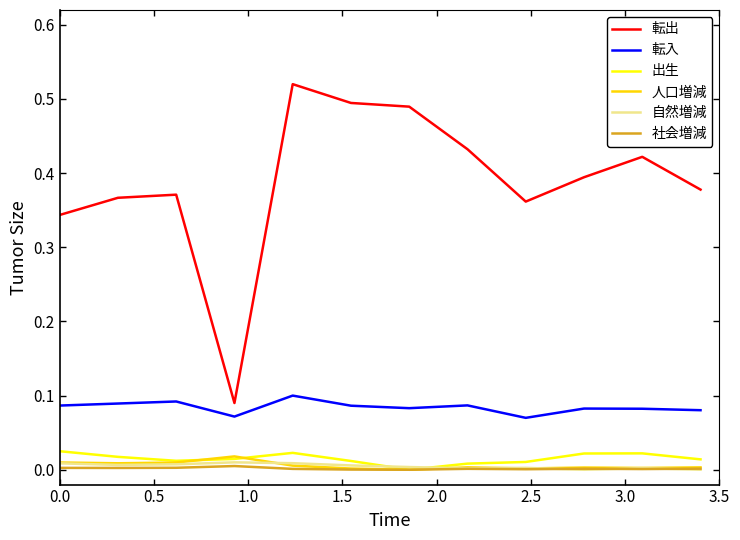

Which series has the largest total across all categories?

転出